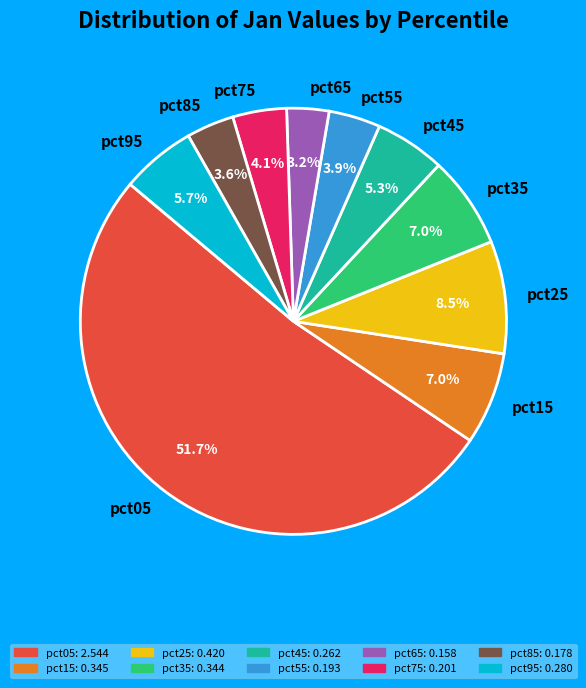

What is the largest slice in the pie chart?

pct05